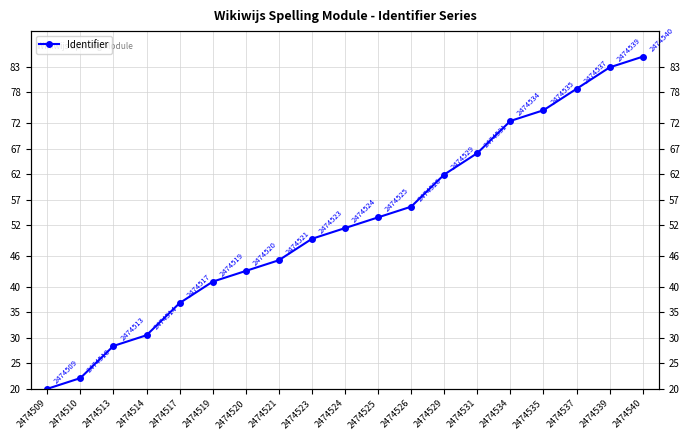

What is the maximum value shown in the chart?

85.0